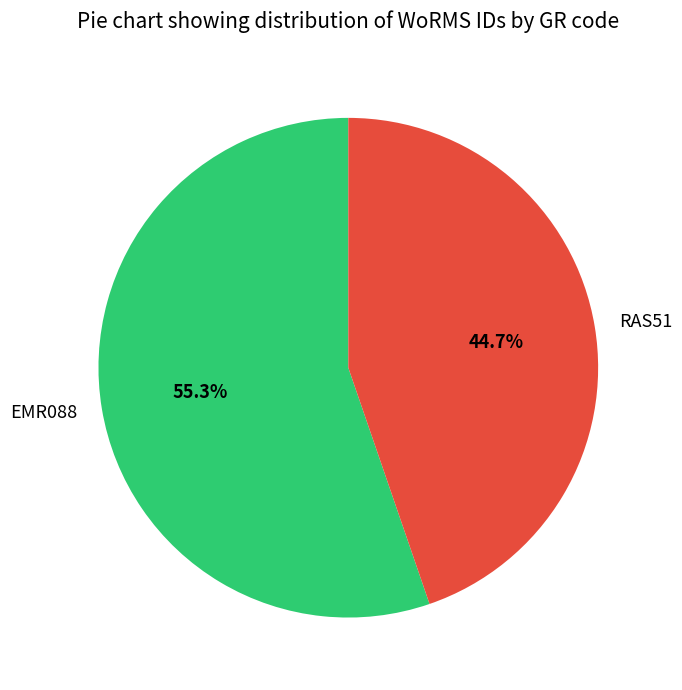

Which slice represents more than half of the pie?

EMR088